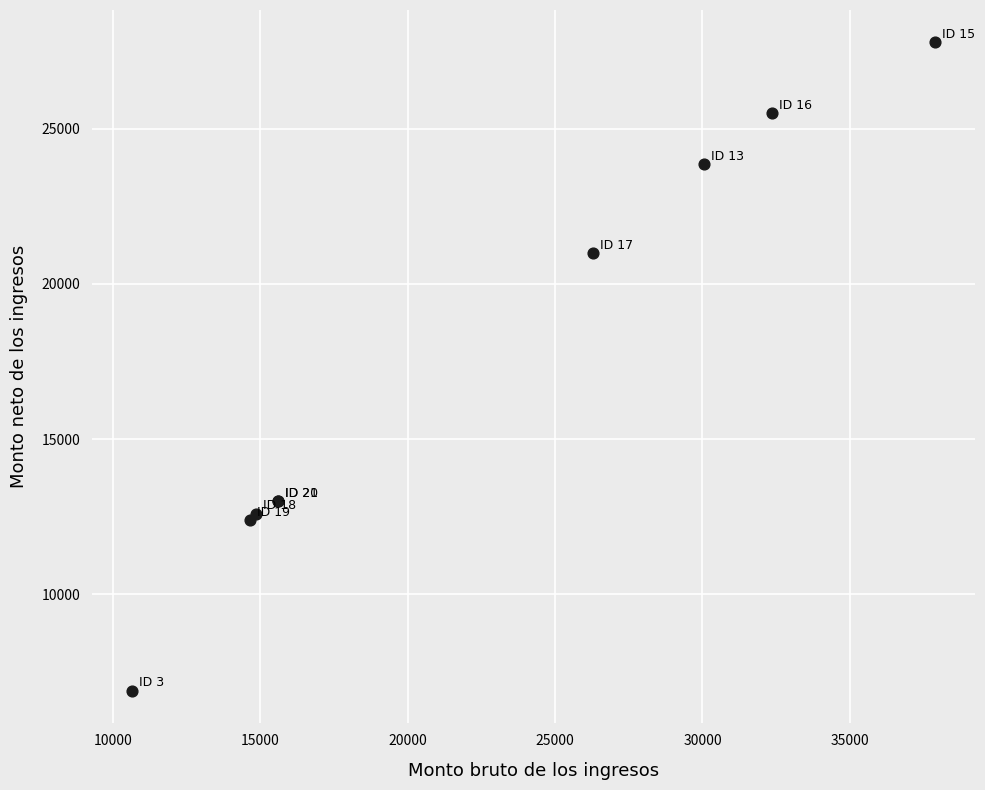

What Y value in the scatter plot is closest to 17340?

21000.0